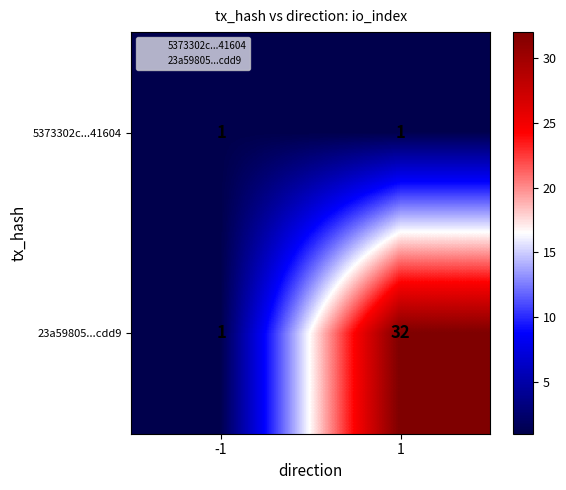

Which series has the largest total across all categories?

23a59805...cdd9